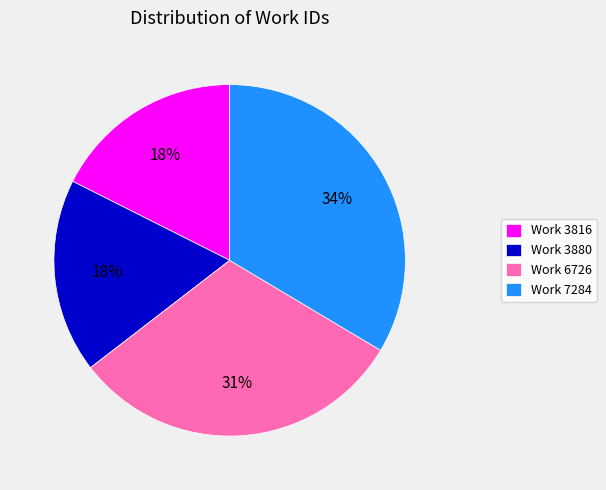

Is it true that Work 6726 is 17% of the pie?

False